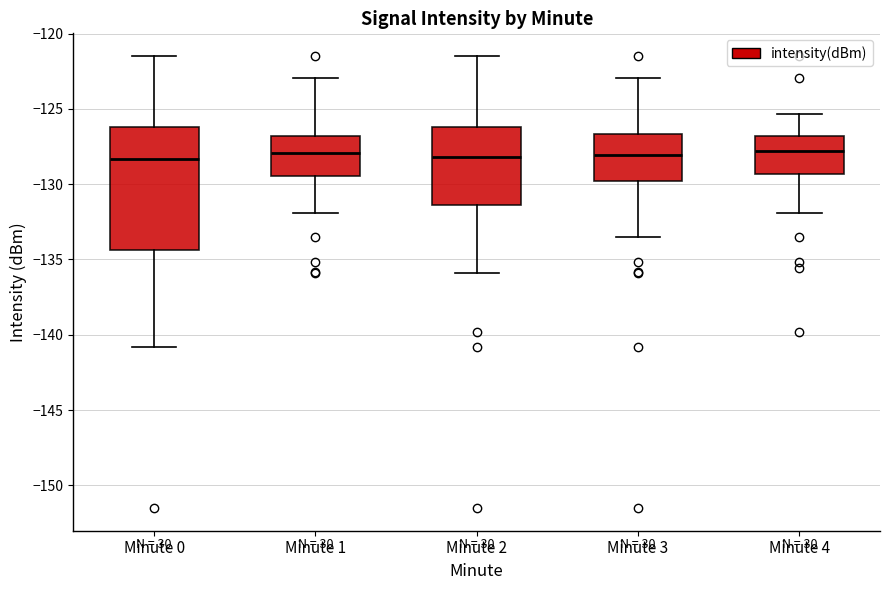

Reading left to right, read every box against the y-axis: the position of its median line, the range the box covers, and the ends of its whiskers. The values are not printed on the chart, so give them approximately, as read against the axis.

Minute 0: median -128.5, box -134.5 to -126.0, whiskers -141.0 to -121.5
Minute 1: median -128.0, box -129.5 to -127.0, whiskers -132.0 to -123.0
Minute 2: median -128.0, box -131.5 to -126.0, whiskers -136.0 to -121.5
Minute 3: median -128.0, box -130.0 to -126.5, whiskers -133.5 to -123.0
Minute 4: median -128.0, box -129.5 to -127.0, whiskers -132.0 to -125.5